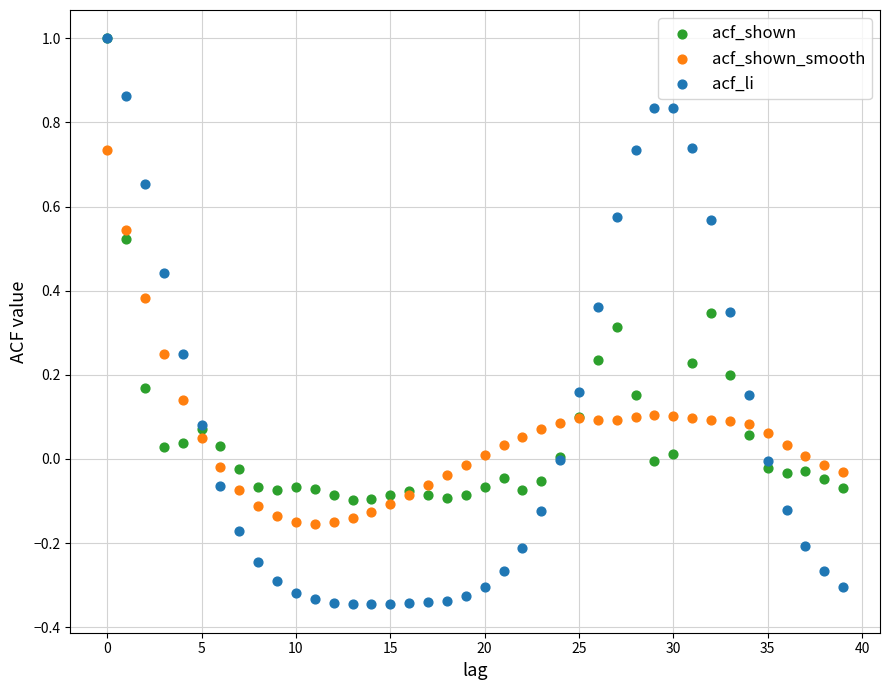

Which series reaches the minimum Y coordinate?

acf_li